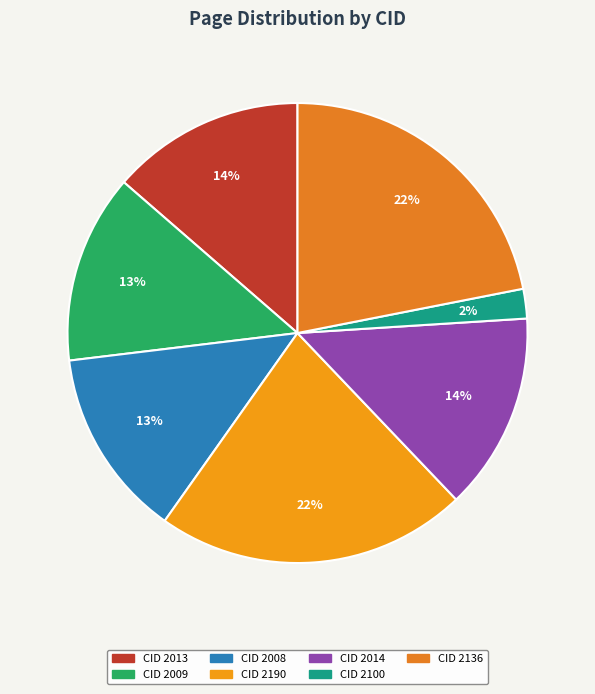

How many segments does this pie chart have?

7